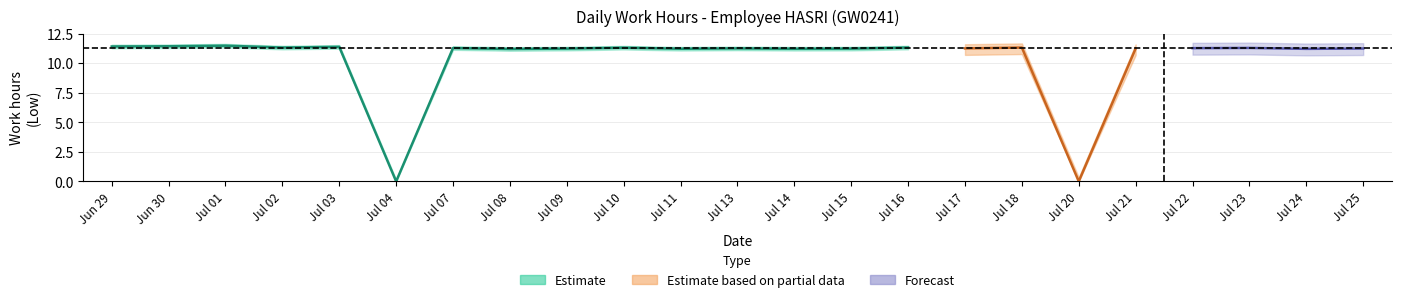

How many points are higher than both their immediate neighbors (excluding endpoints)?

8